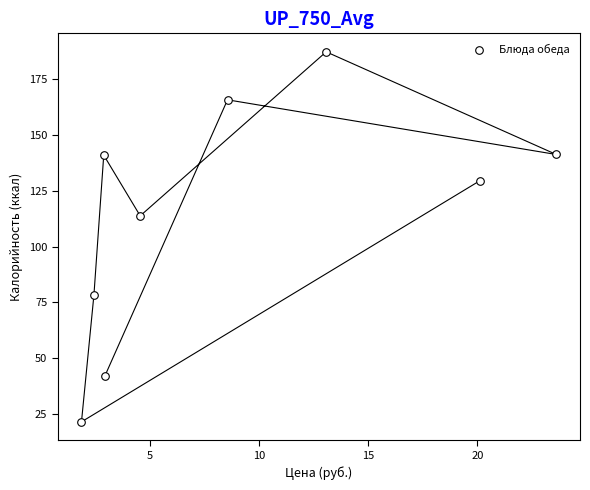

What is the average X value?

8.9